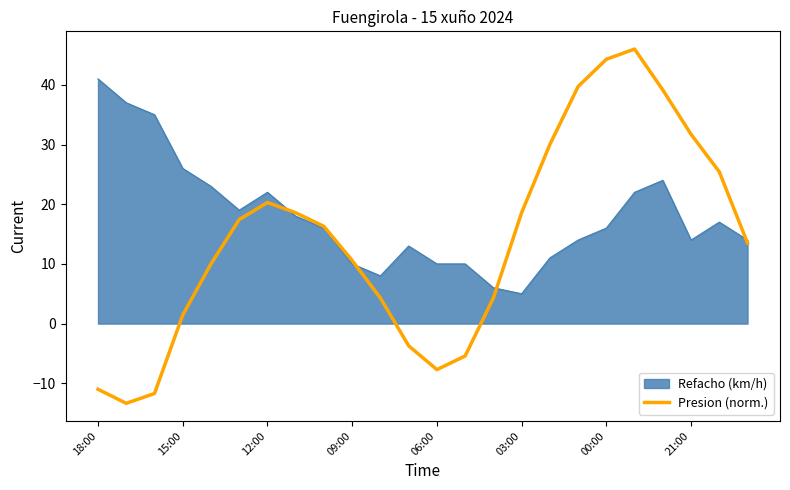

List the series in order of their overall mean, lowest first.

Presion (norm.), Refacho (km/h)